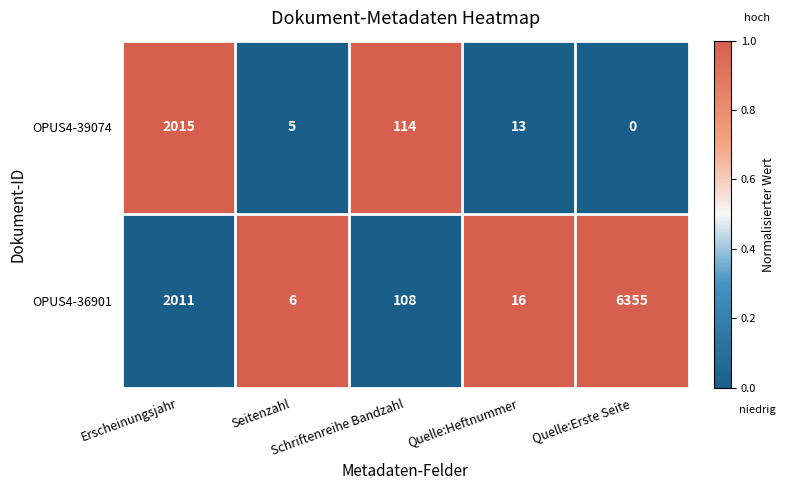

Rank the series by their average value, from lowest to highest.

OPUS4-39074, OPUS4-36901